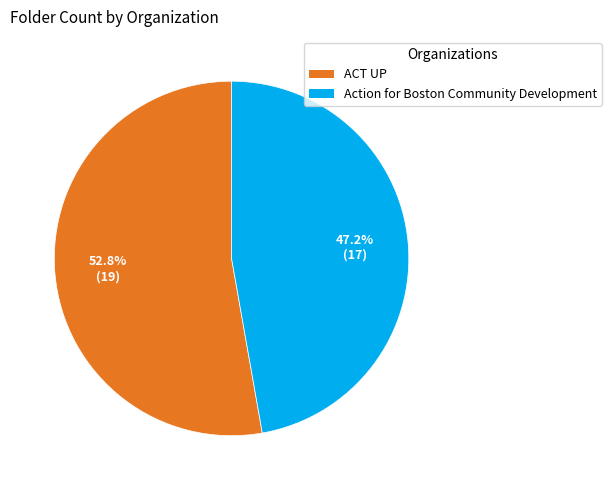

How many slices are in this pie chart?

2